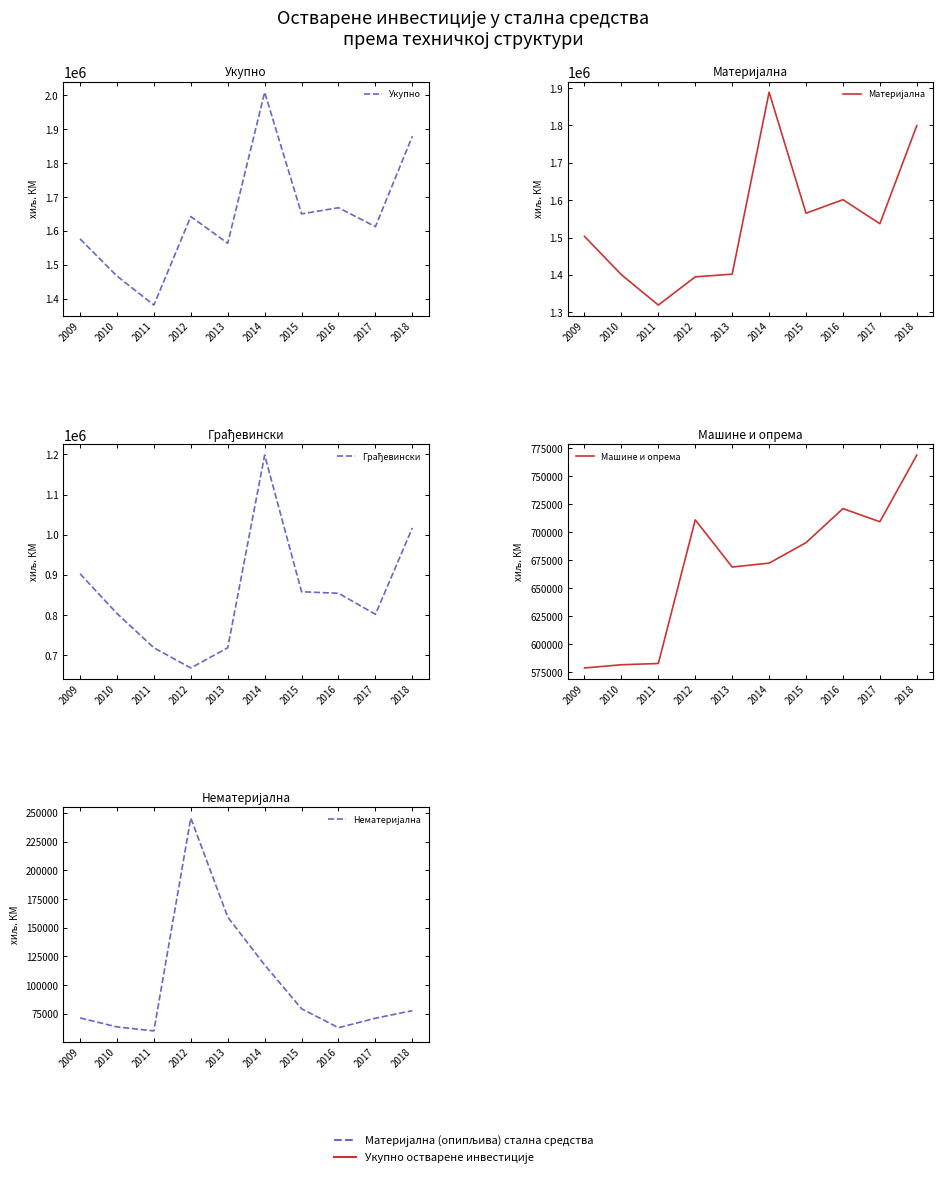

How many lines are shown in the chart?

5